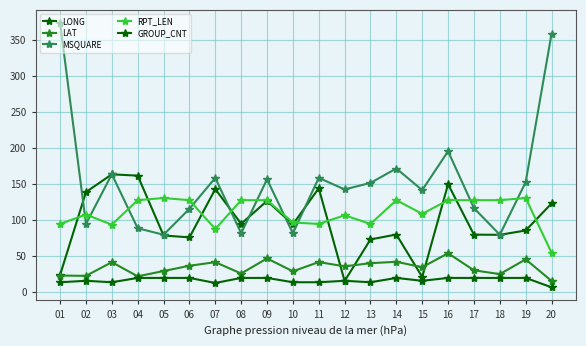

At which category is the sum across all series the highest?

20